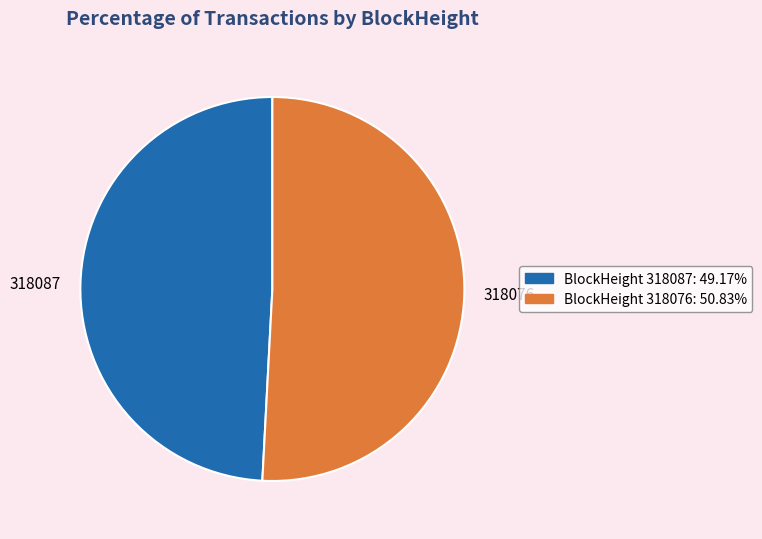

Is there any slice that represents more than half of the pie?

Yes